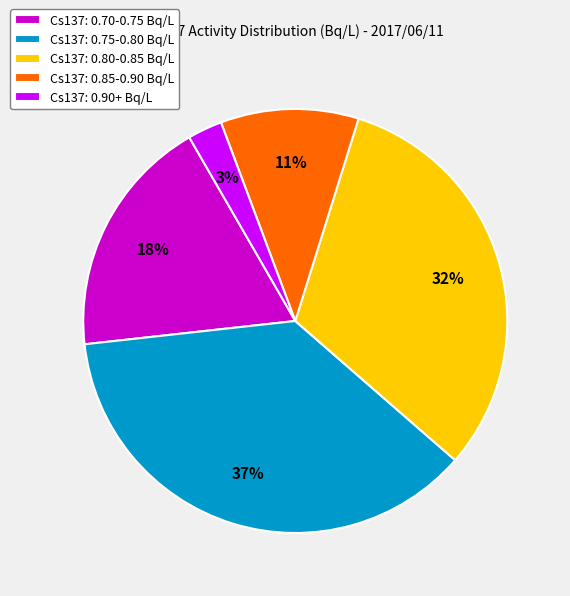

What is the smallest slice in the pie chart?

Cs137: 0.90+ Bq/L